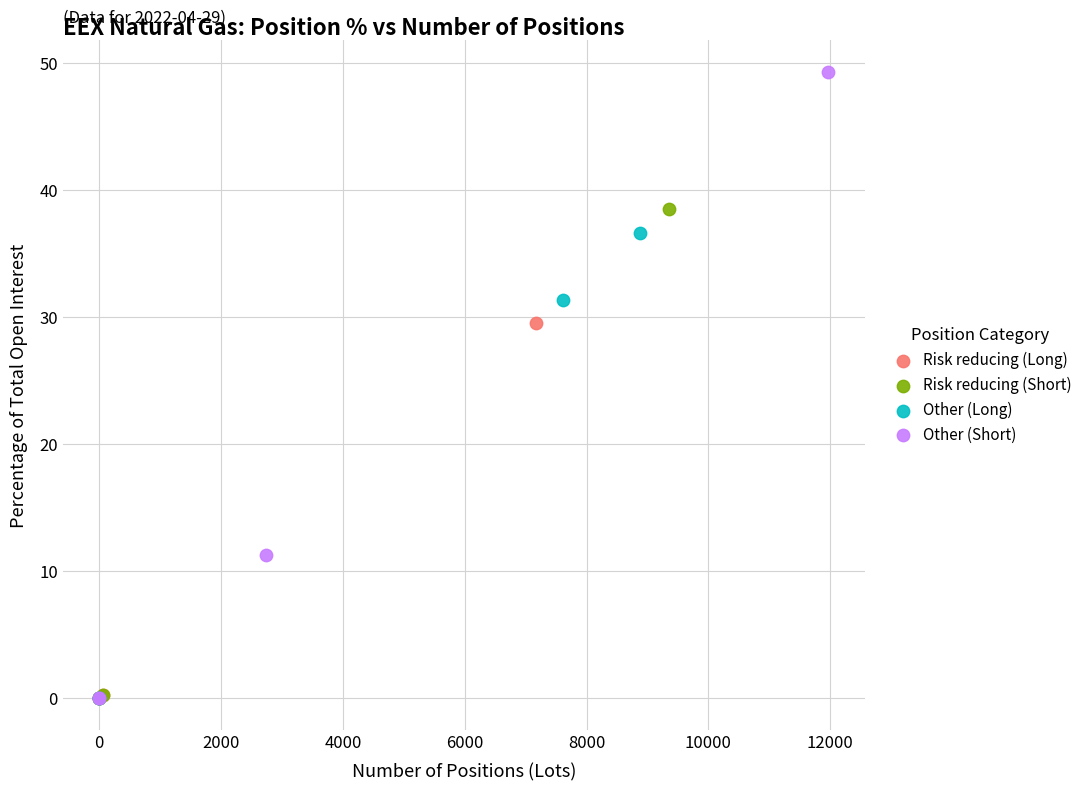

What are all the series names shown in the legend?

Risk reducing (Long), Risk reducing (Short), Other (Long), Other (Short)